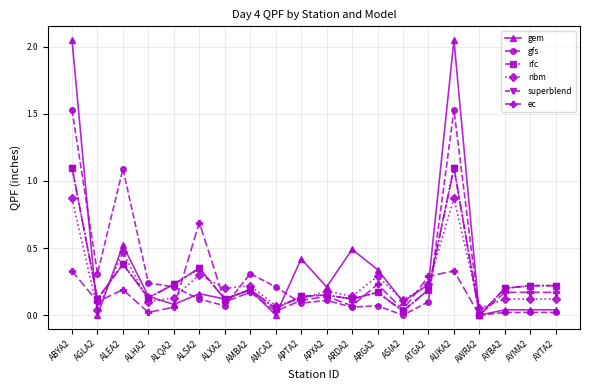

Is this an area chart (filled region under the line)?

No